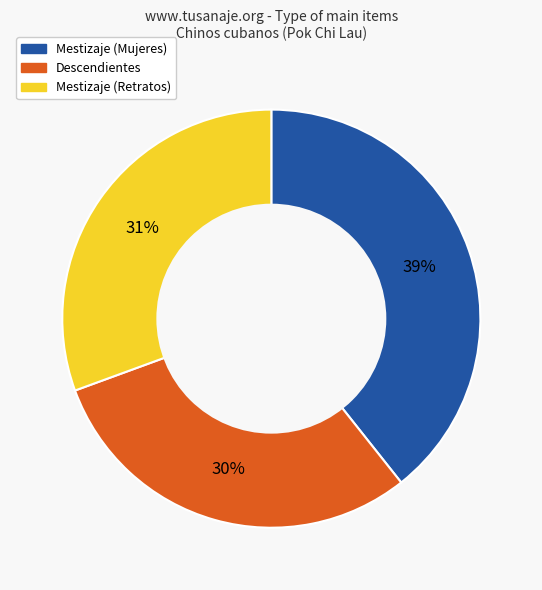

How many slices are in this pie chart?

3